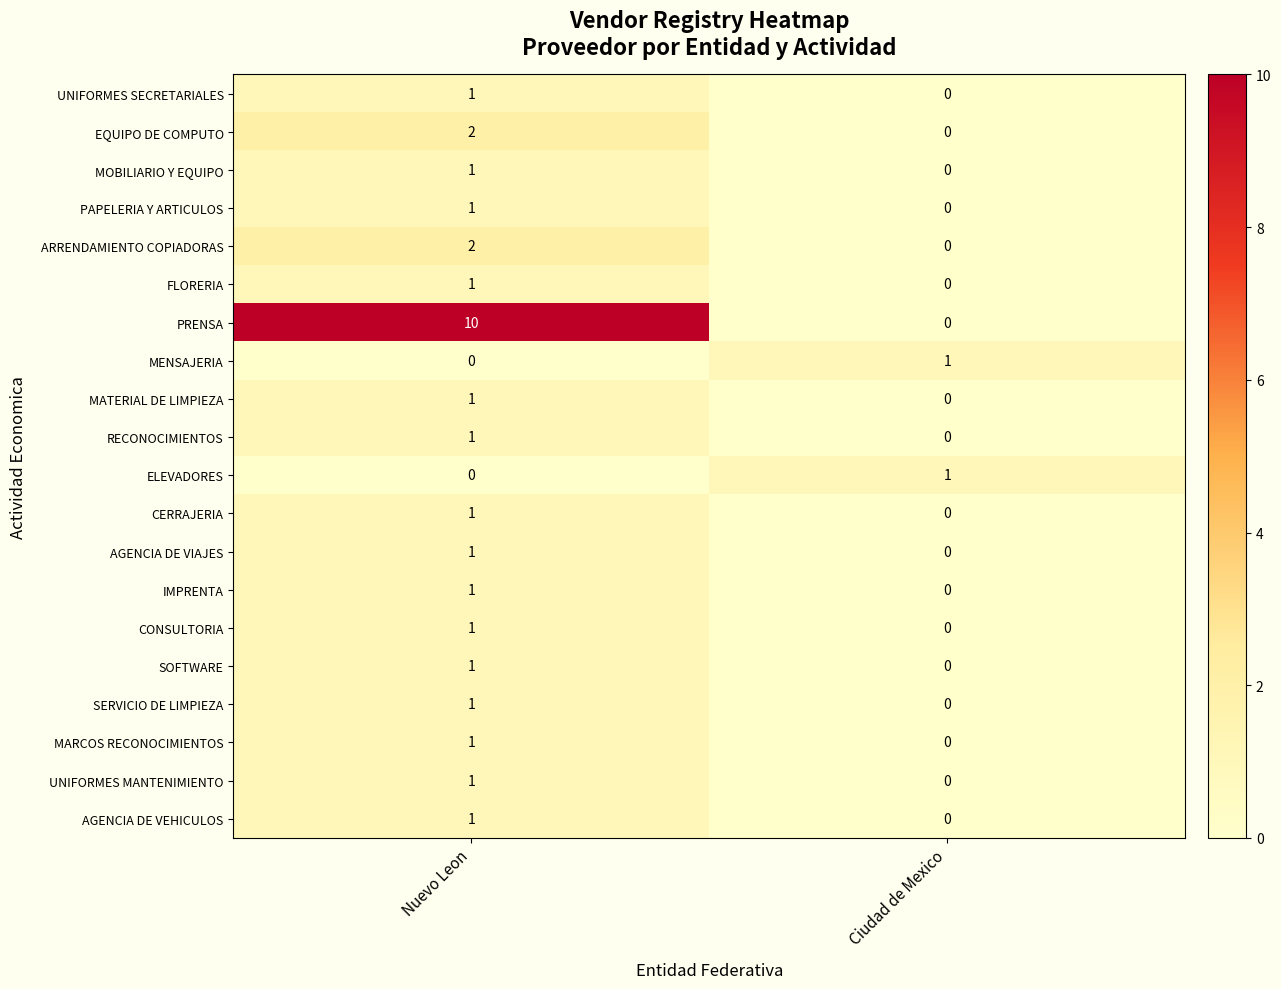

At which label does AGENCIA DE VIAJES reach its peak?

Nuevo Leon